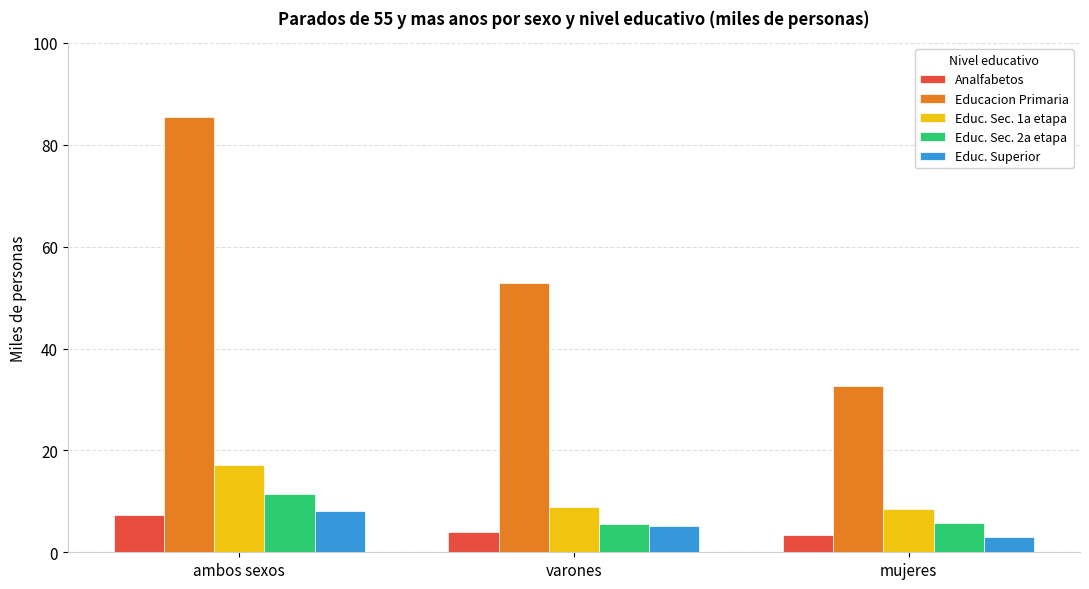

What is the difference between the maximum and second lowest values in the Educacion Primaria series?

32.6